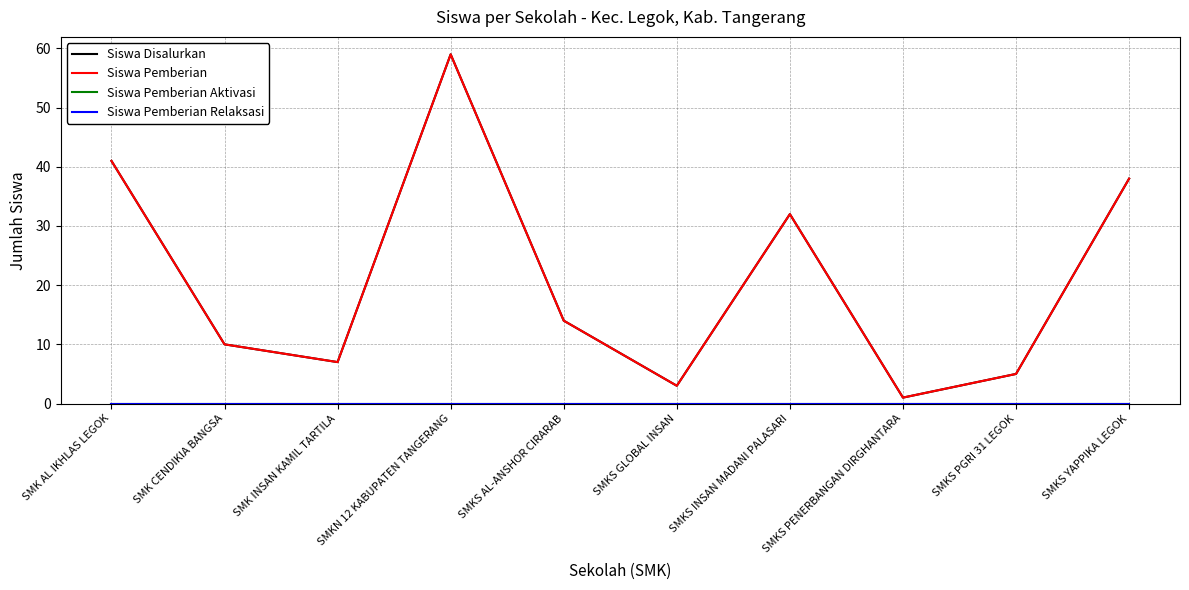

Does the chart have visible grid lines?

Yes